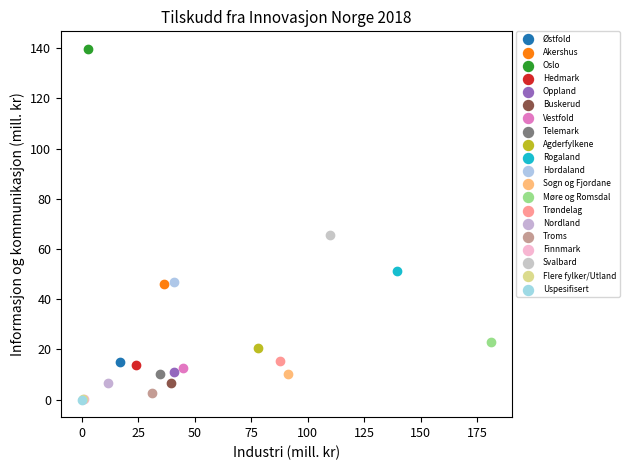

Which series reaches the maximum Y coordinate?

Oslo